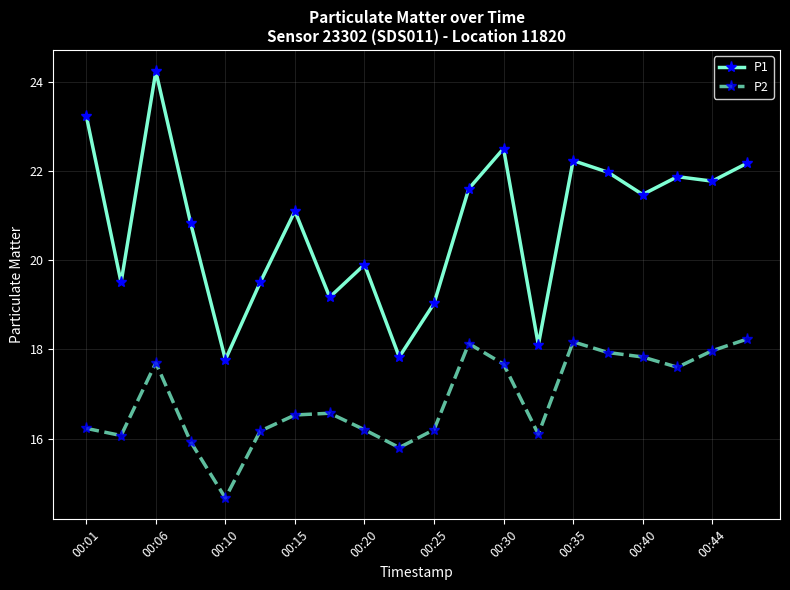

What is the maximum value for P1?

24.2